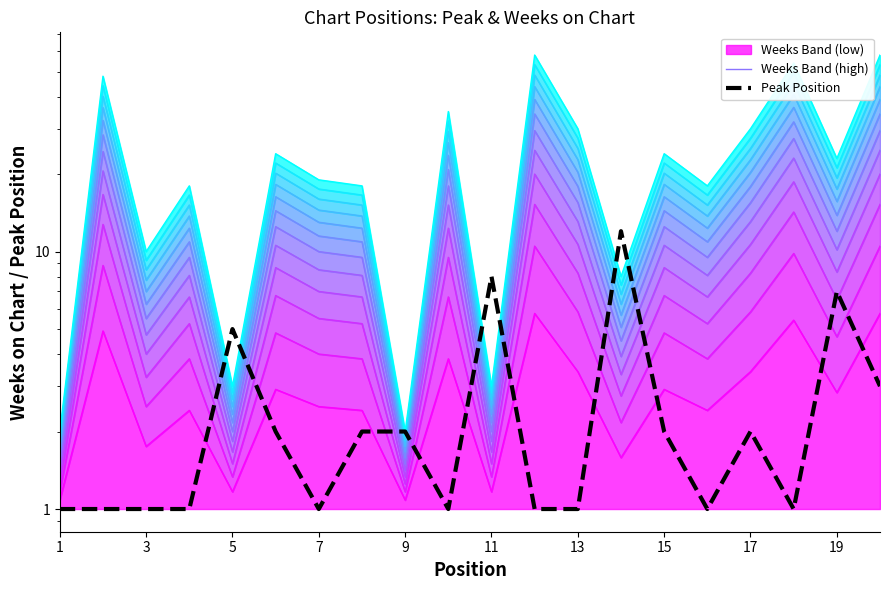

What is the difference between the maximum and minimum values in the Peak Position series?

11.0